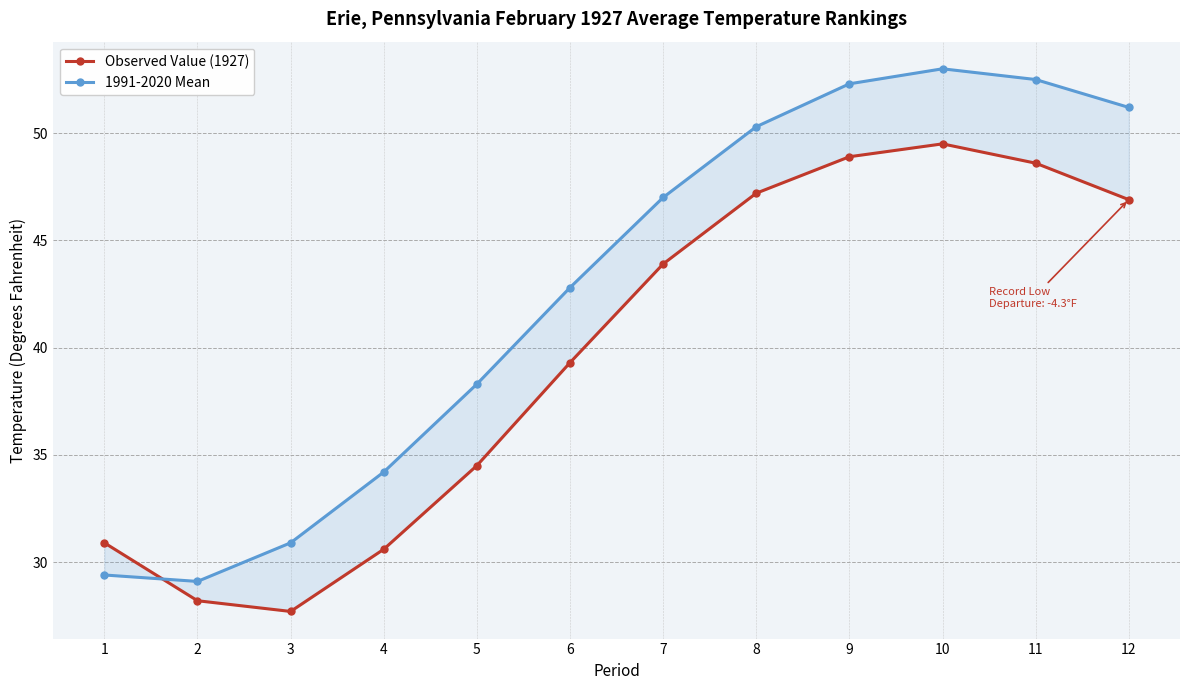

What is the lowest value of the Observed Value (1927) series?

27.7